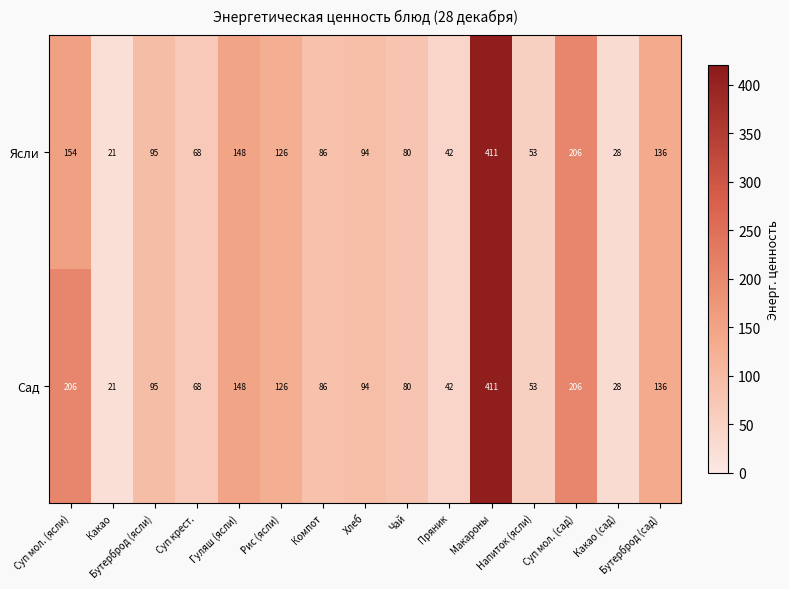

List the series in order of their overall mean, highest first.

Сад, Ясли